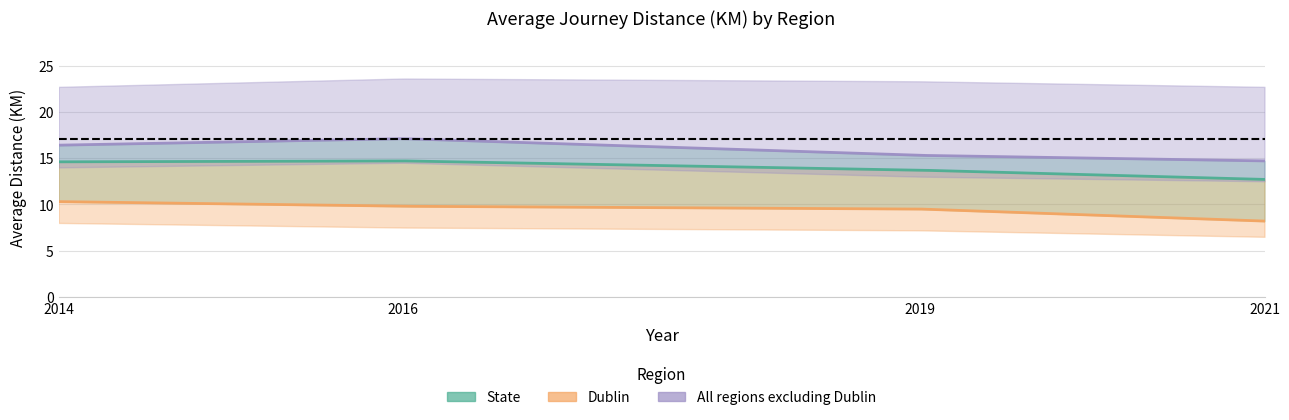

What is the value of the All regions excluding Dublin point at the 2nd from the left?

17.1